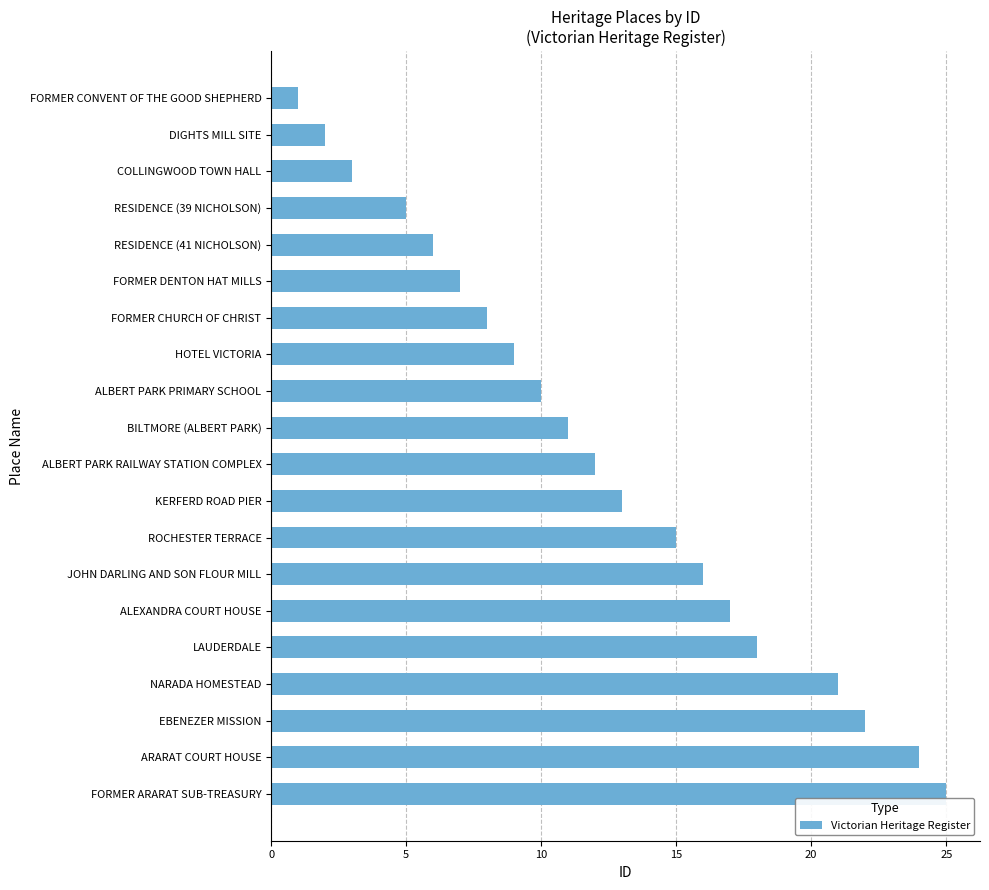

What is the average value?

12